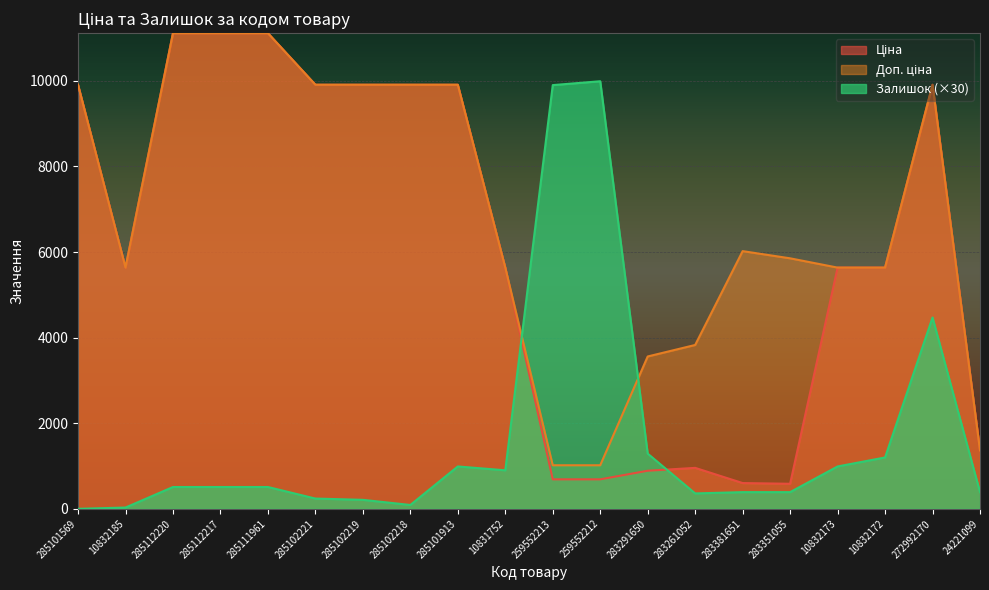

At which category does Ціна reach its first local valley?

10832185